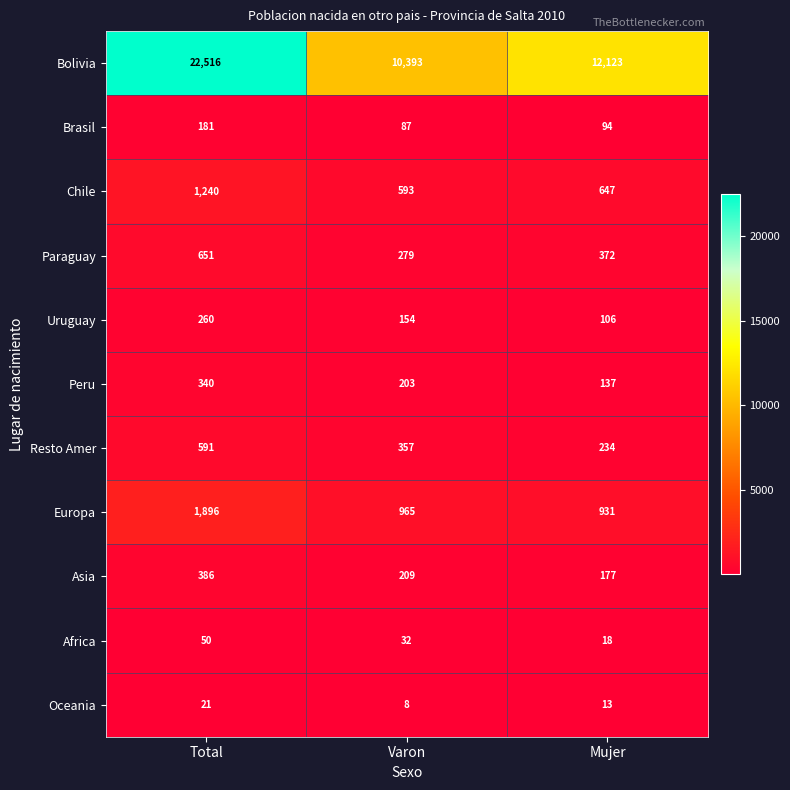

How many categories are shown in the chart?

3